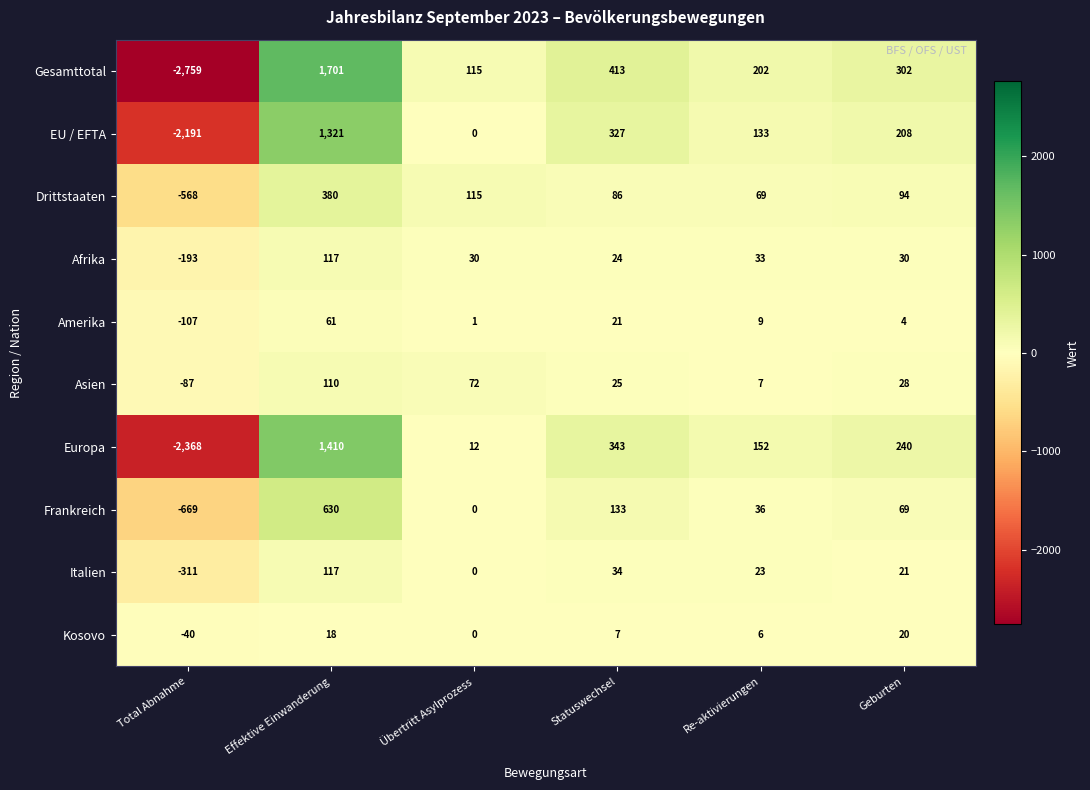

How many distinct data groups are displayed?

10